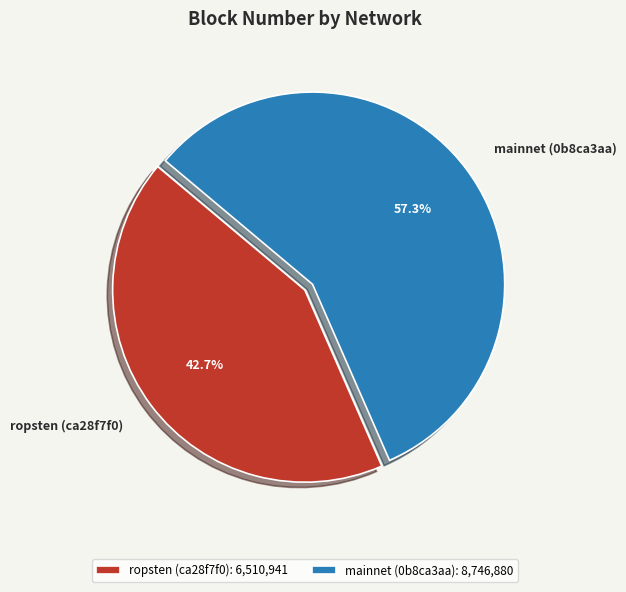

How many slices are in this pie chart?

2